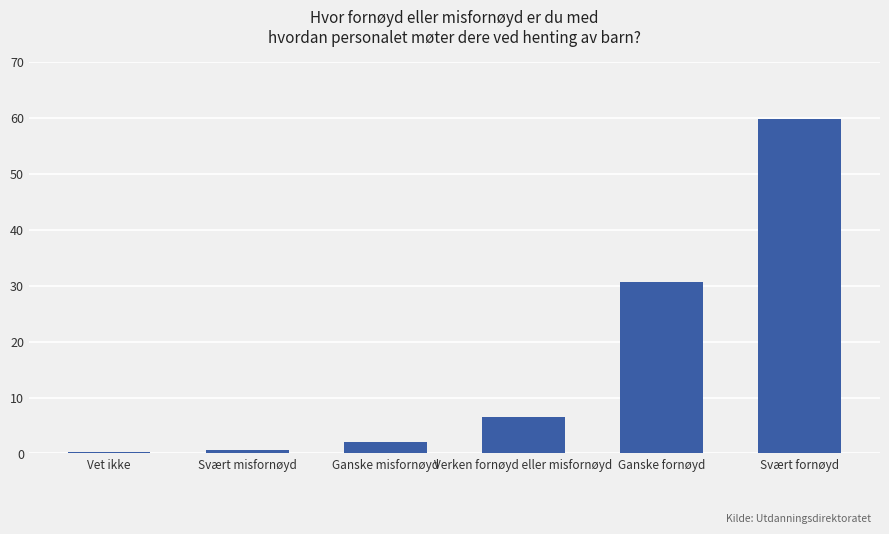

Where does the data first go above 6?

Verken fornøyd eller misfornøyd